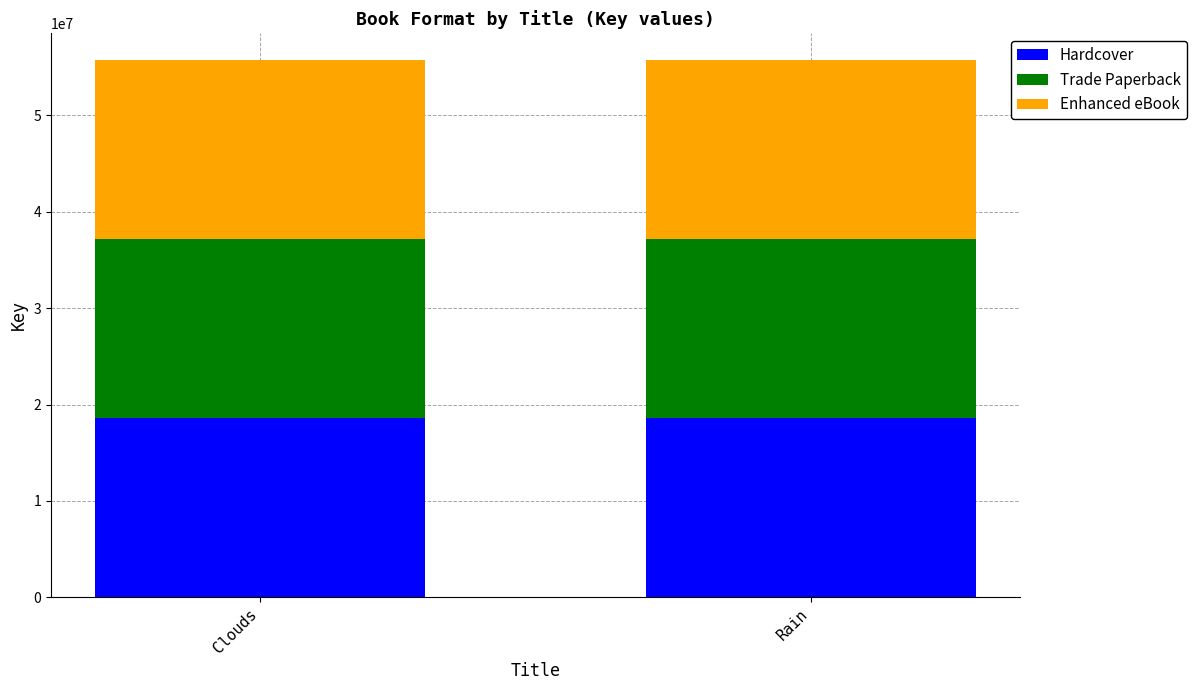

Count the number of data series in this chart.

3